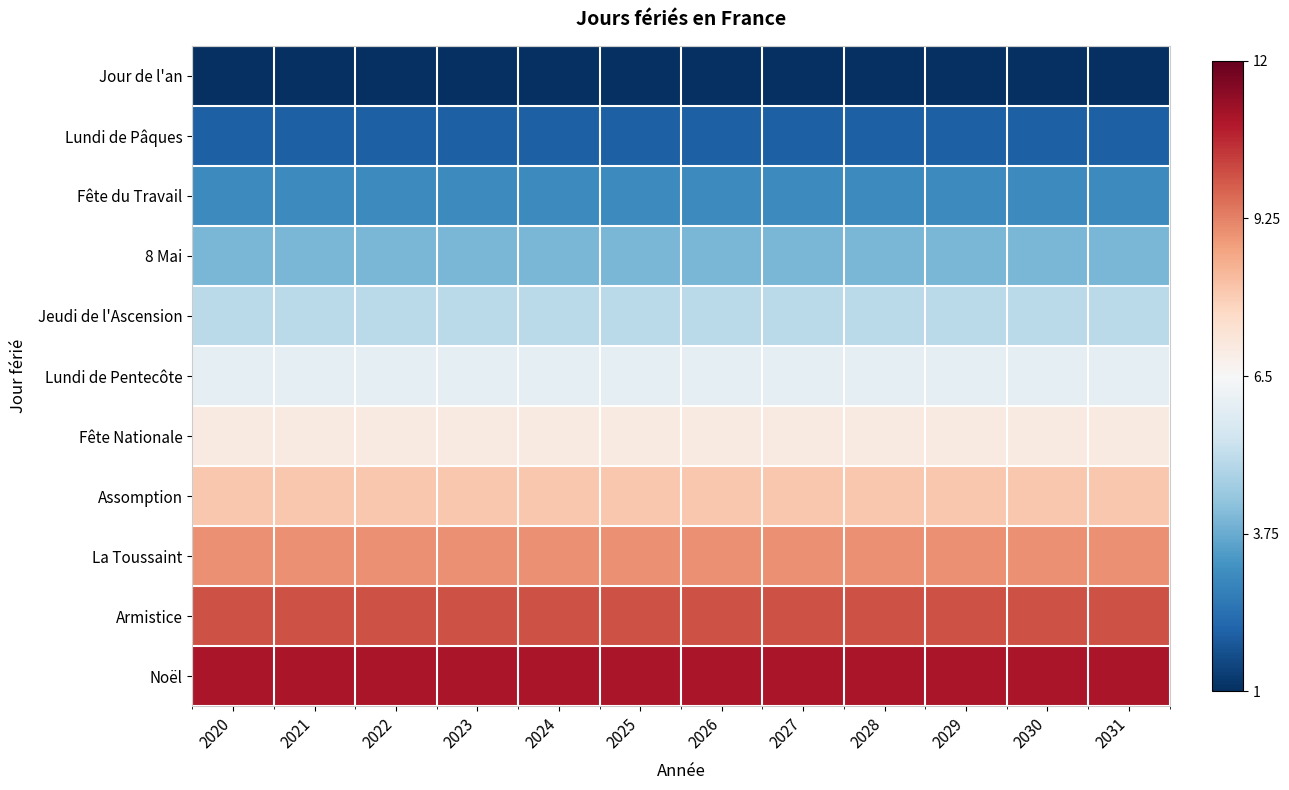

Which has a higher value, 2026 or 2022?

2026